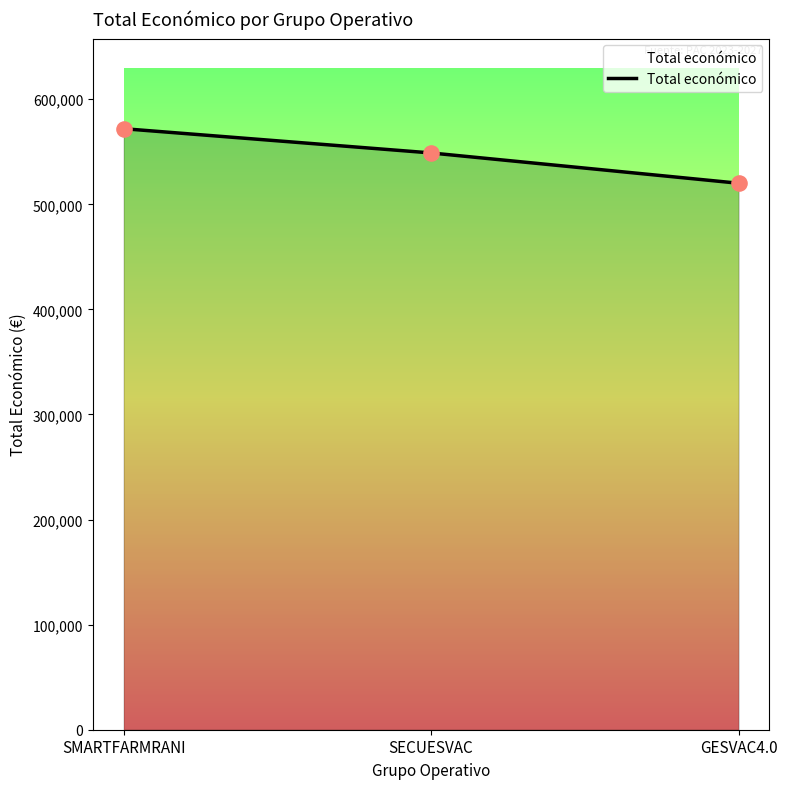

Approximately how many times larger is the value at SMARTFARMRANI compared to GESVAC4.0?

1.1